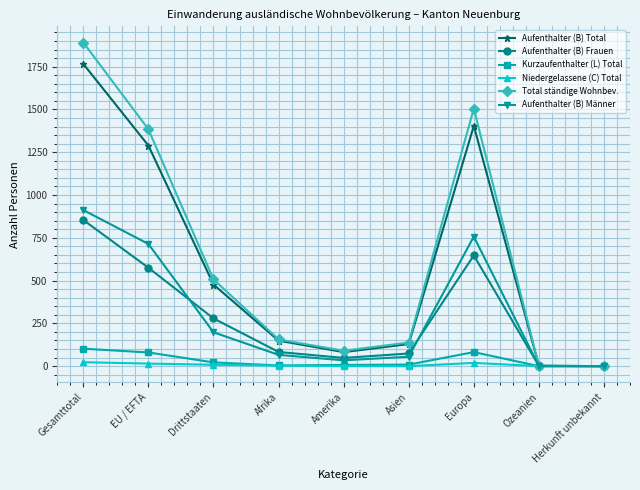

How many lines are shown in the chart?

6